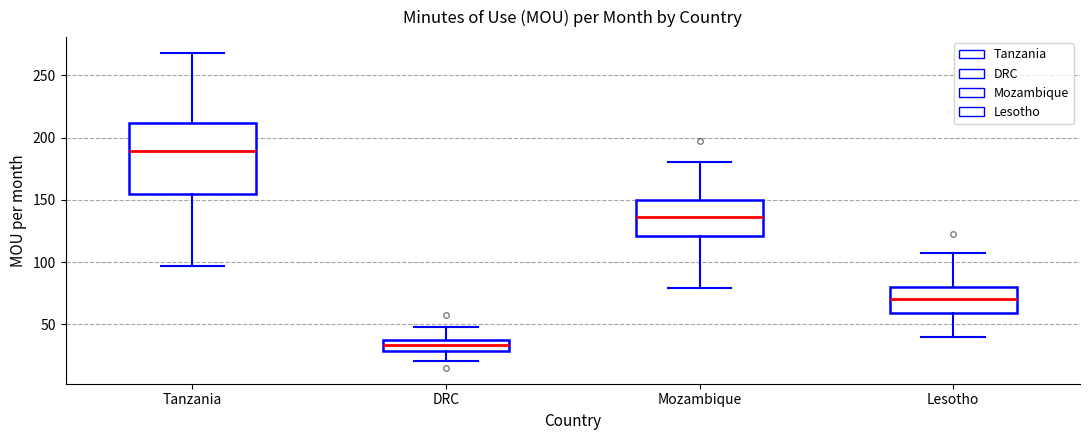

Reading left to right, transcribe this box plot: for each box, give where its median line is, the range the box spans, and where its two whiskers end, as read against the y-axis. The values are not printed on the chart, so give them approximately, as read against the axis.

Tanzania: median 190, box 155 to 210, whiskers 95 to 270
DRC: median 35 (inside the box), box 30 to 35, whiskers 20 to 50
Mozambique: median 135, box 120 to 150, whiskers 80 to 180
Lesotho: median 70, box 60 to 80, whiskers 40 to 105